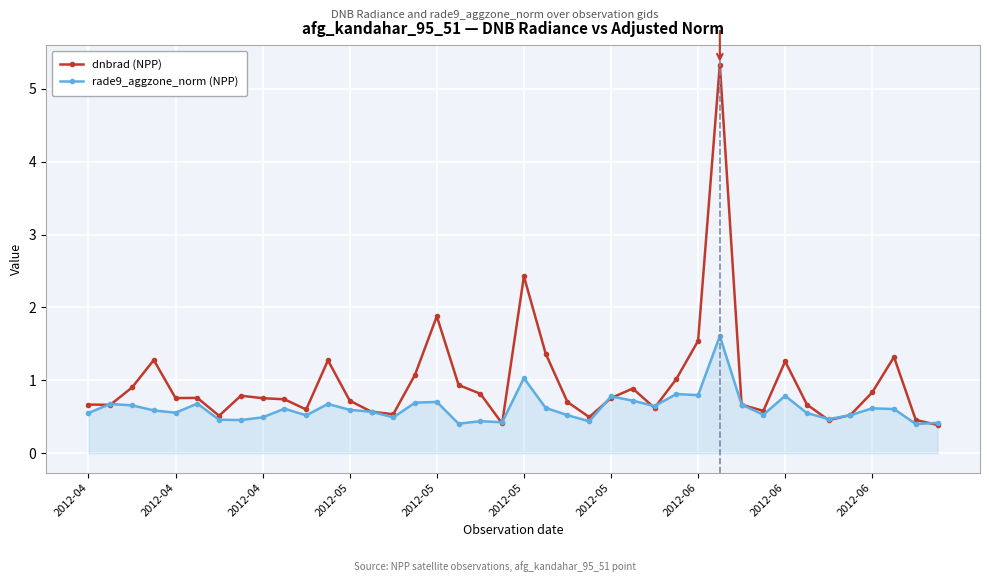

Which series has the largest range (max minus min)?

dnbrad (NPP)